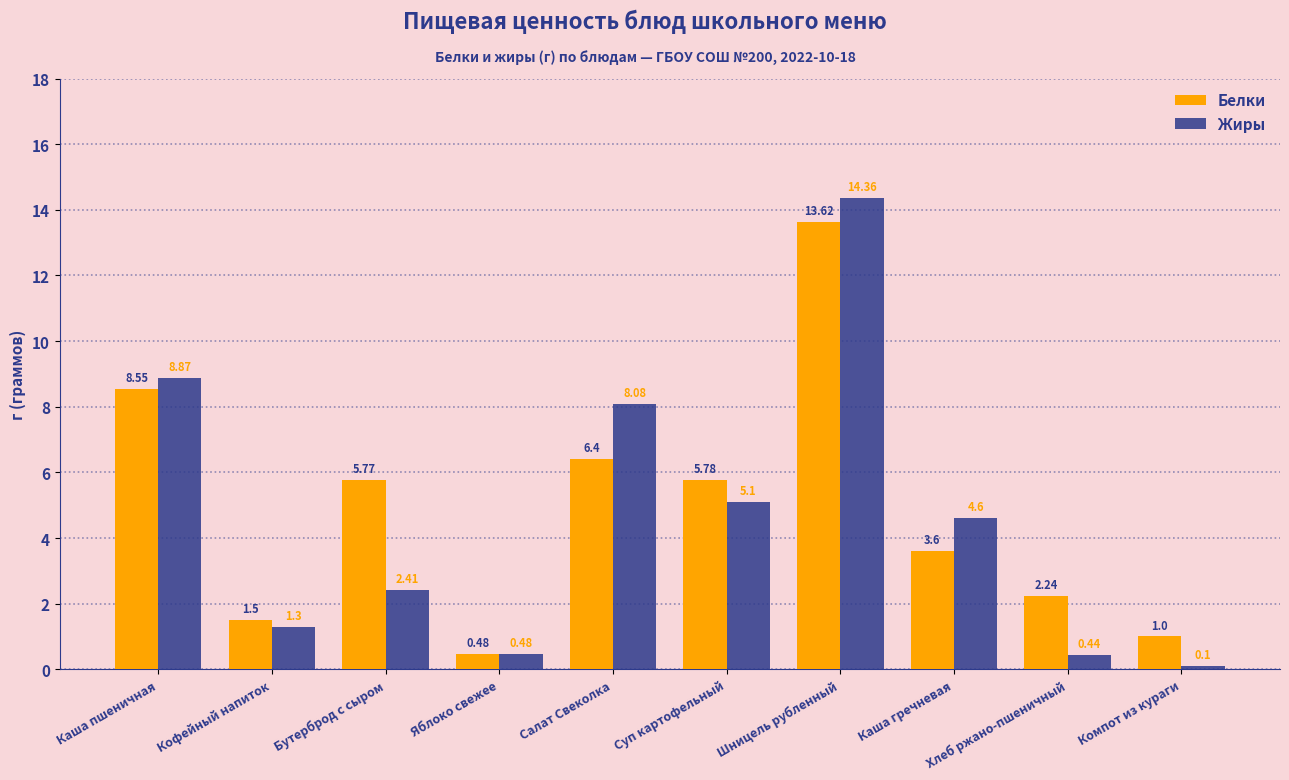

What is the spread (max minus min) of values at Салат Свеколка?

1.7